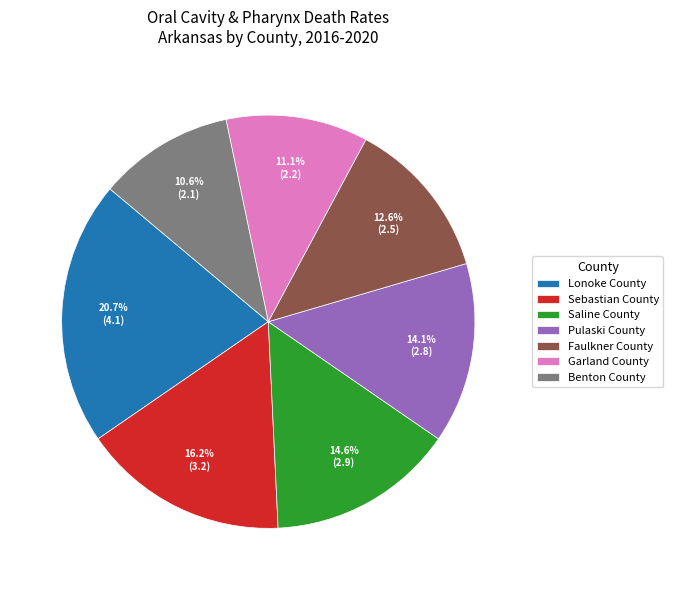

To the nearest percent, what is the average slice percentage?

14%